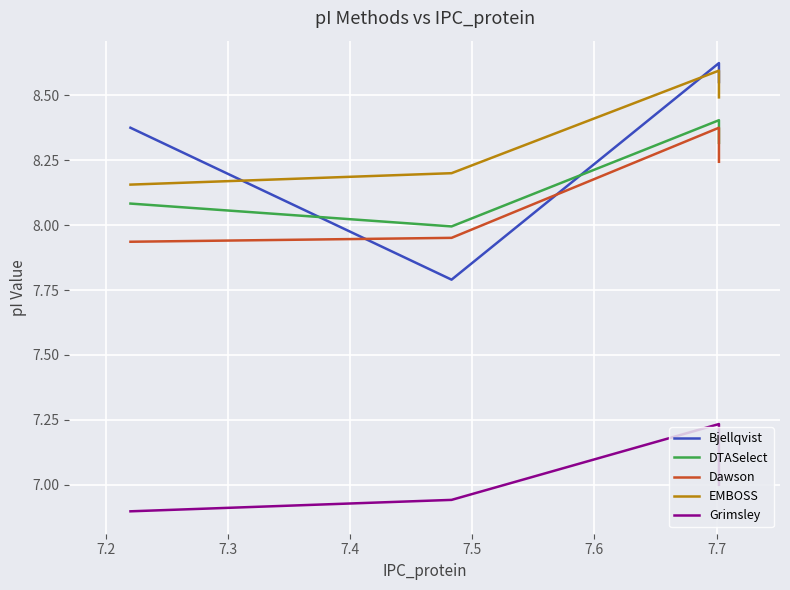

How many interior local peaks does the EMBOSS series have?

1